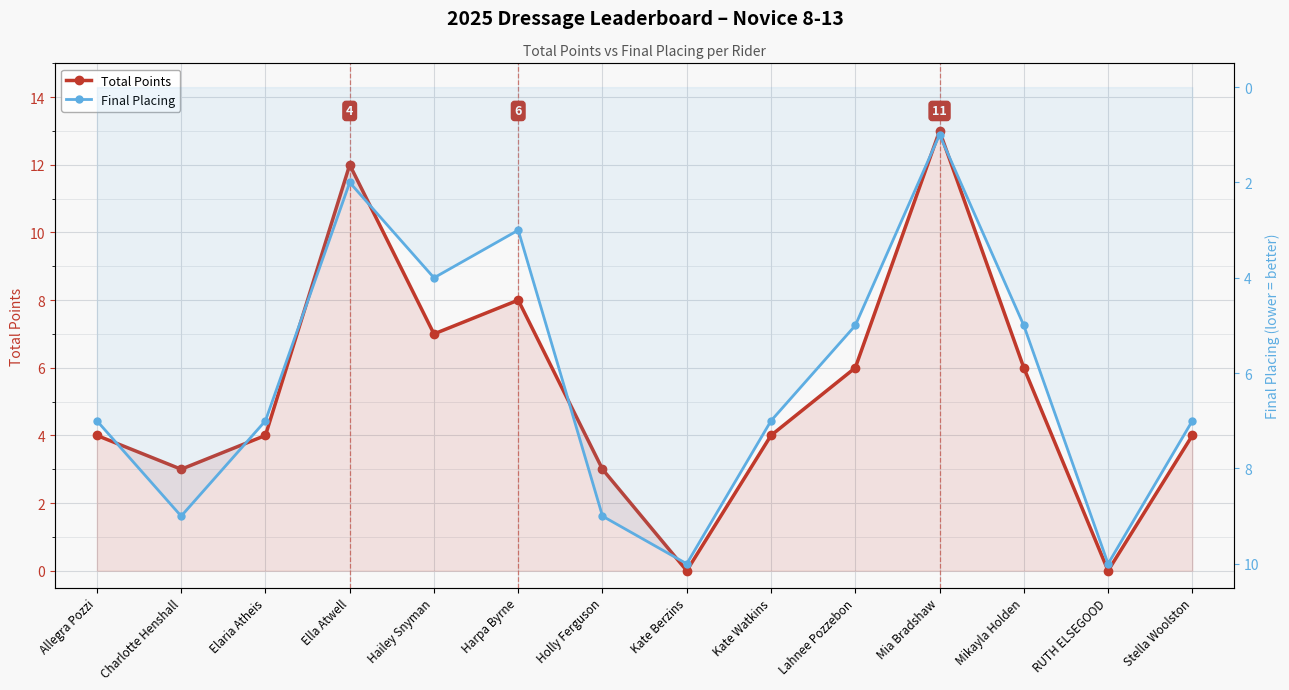

Where do Total Points and Final Placing first cross each other?

Elaria Atheis and Ella Atwell